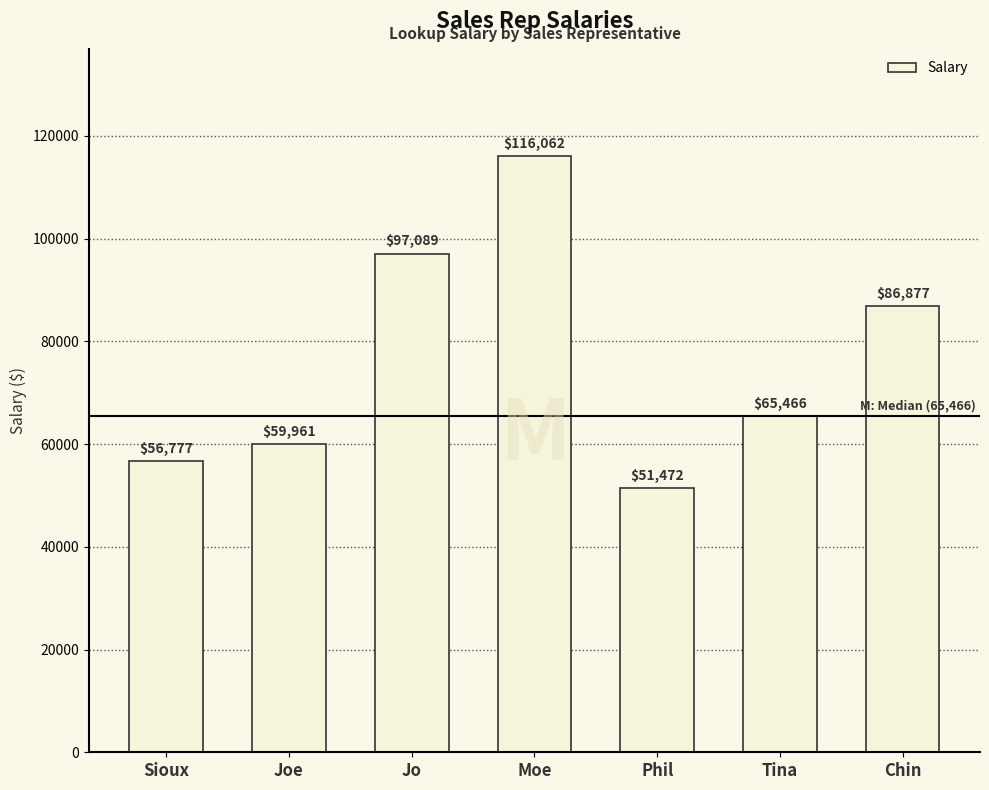

What is the maximum value shown in the chart?

116062